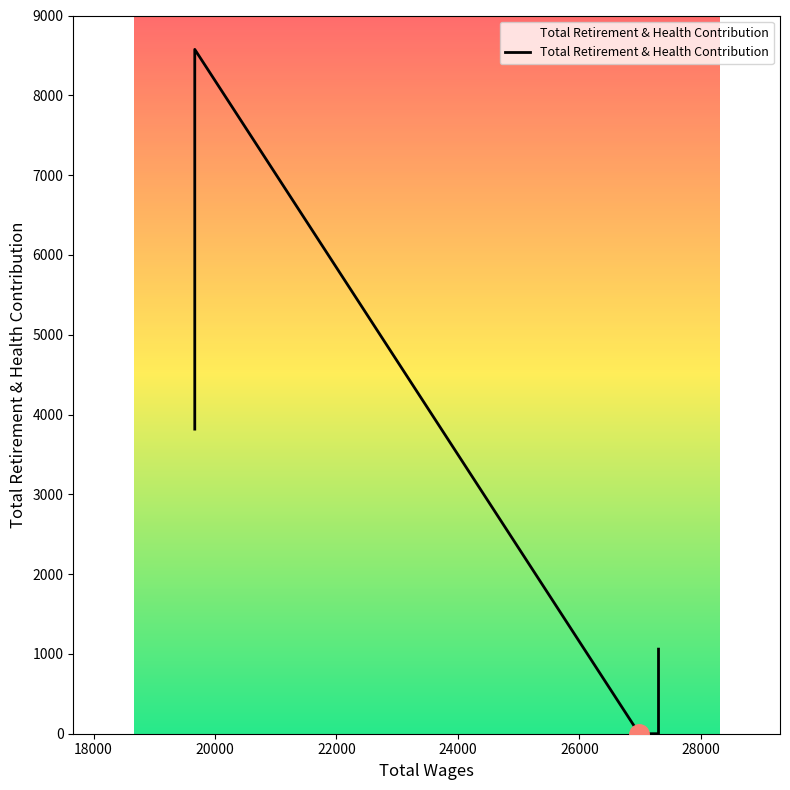

Reading left to right, list all the values displayed in this chart.

3817	8575	0	0	1060